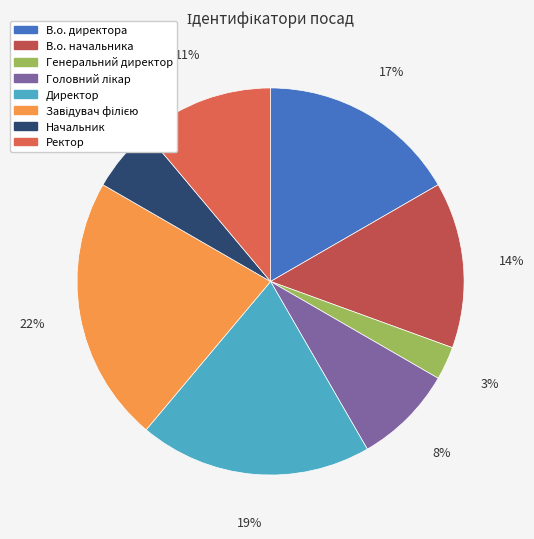

Does any single category account for the majority?

No